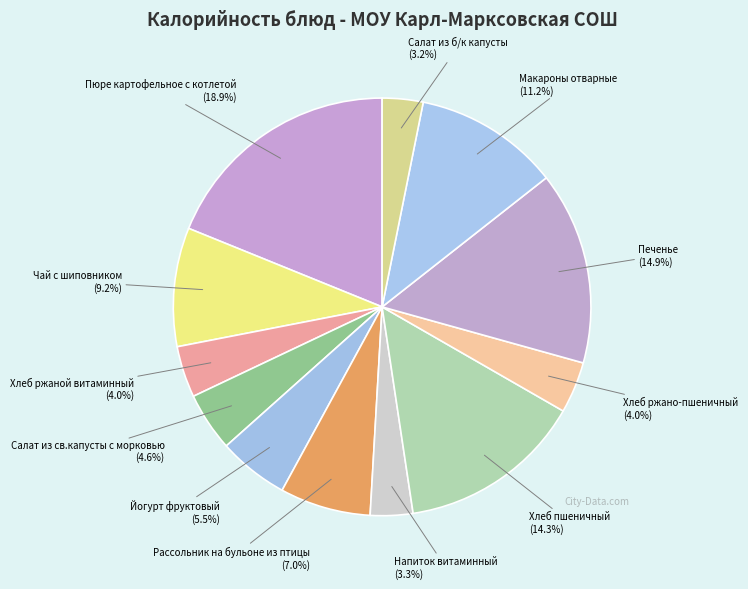

What percentage do Чай с шиповником and Печенье together represent?

24.1%